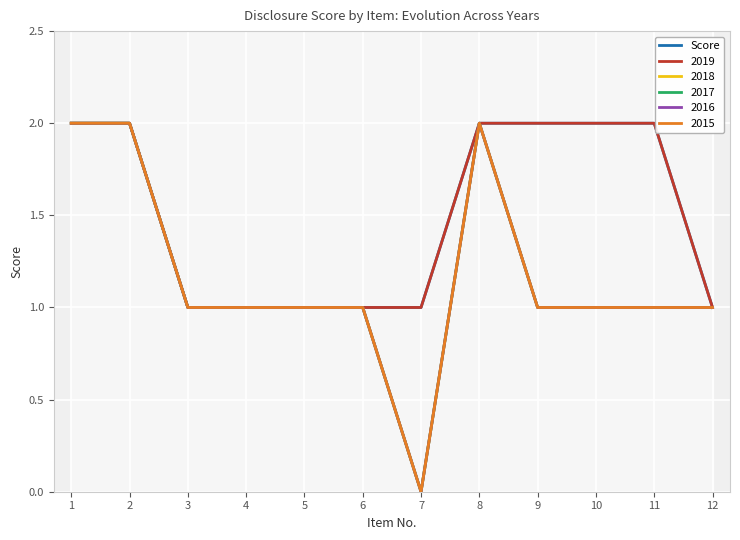

What is the minimum value shown in the chart?

1